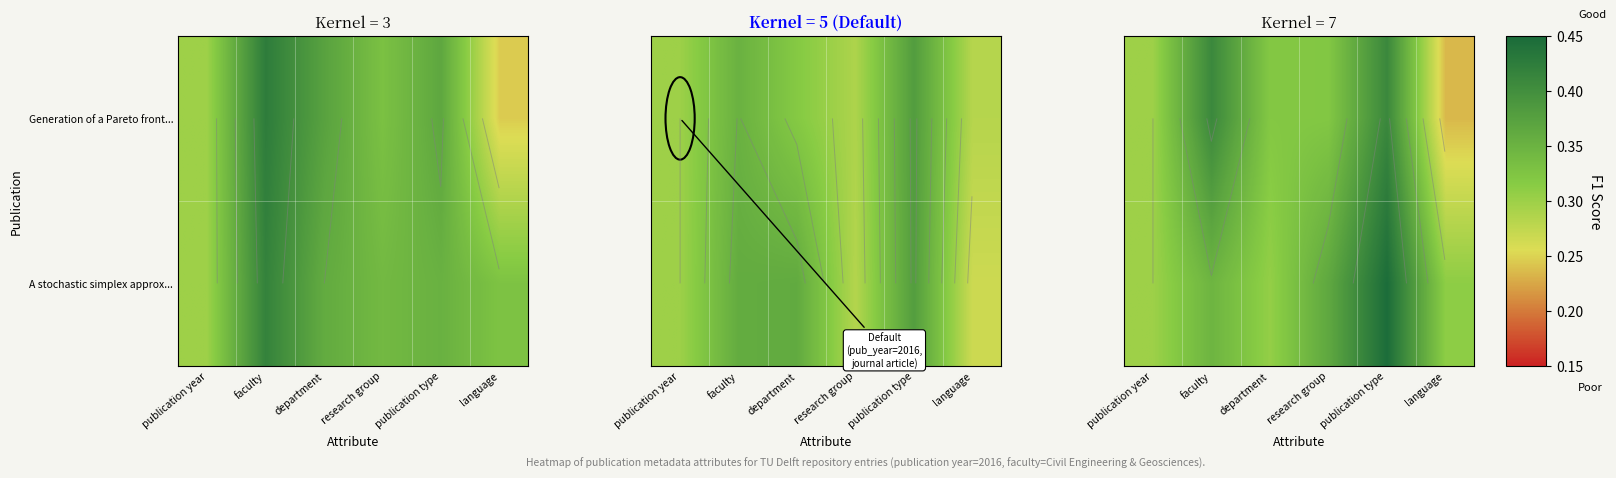

Which category has the lowest value in the A stochastic simplex approx... series?

publication year